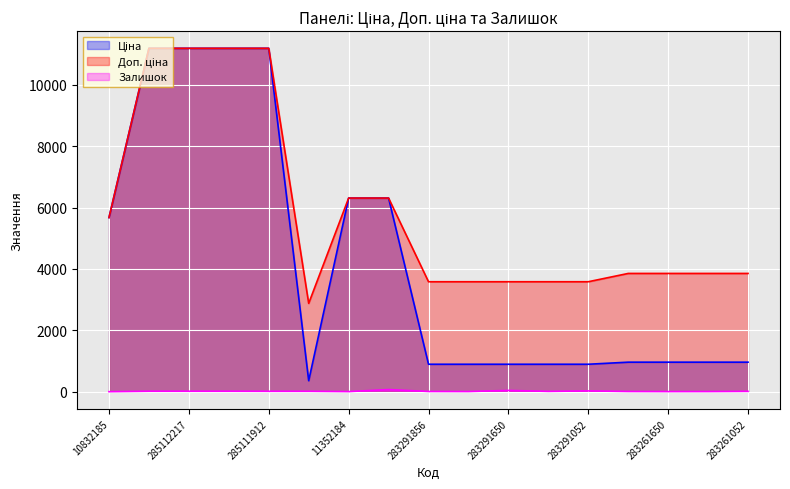

What is the difference between the second highest and second lowest values in the Ціна series?

10292.3